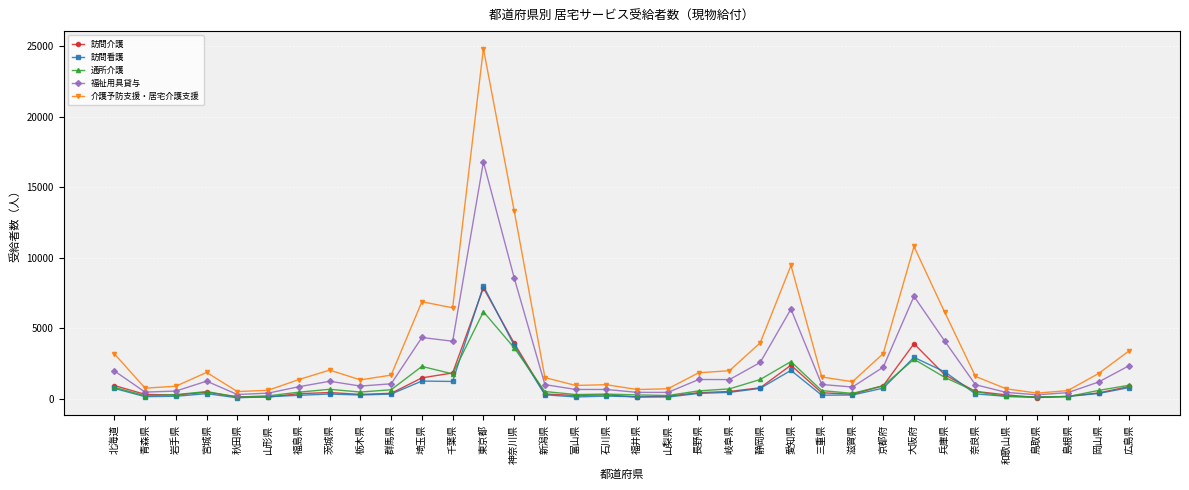

At which category is the sum across all series the highest?

東京都